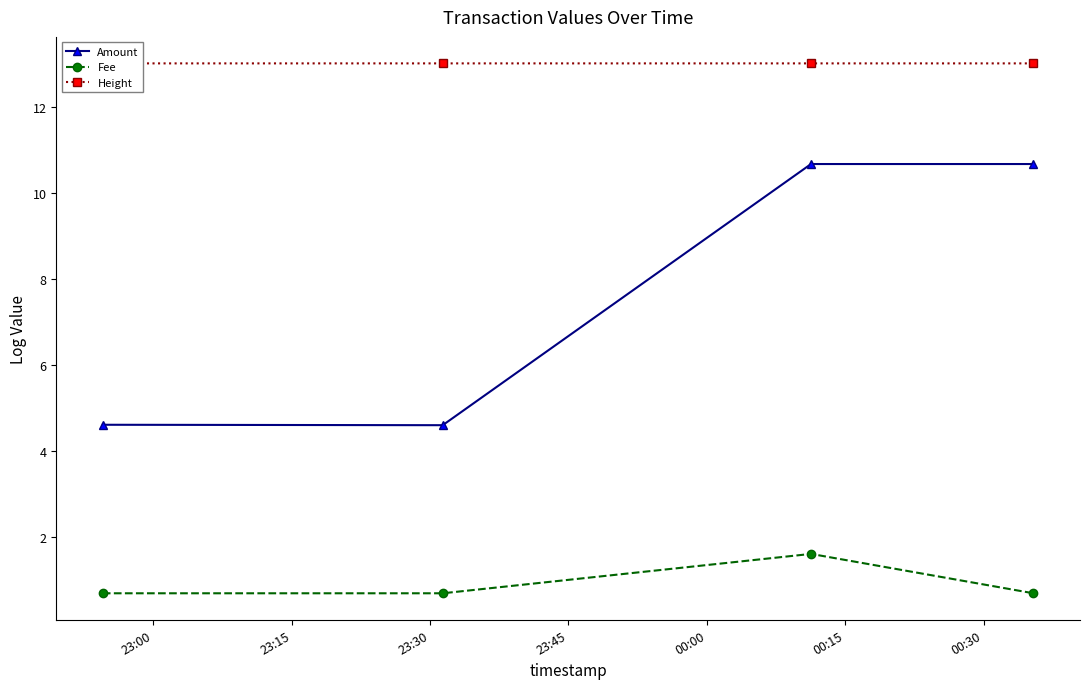

Which series has the largest total across all categories?

Height